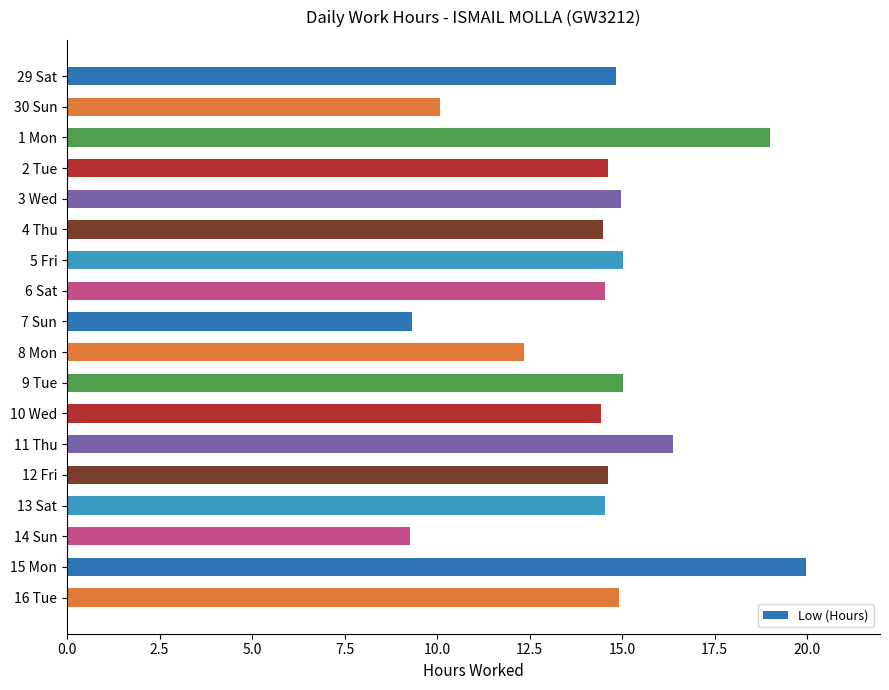

What is the difference between the maximum and minimum values?

10.7